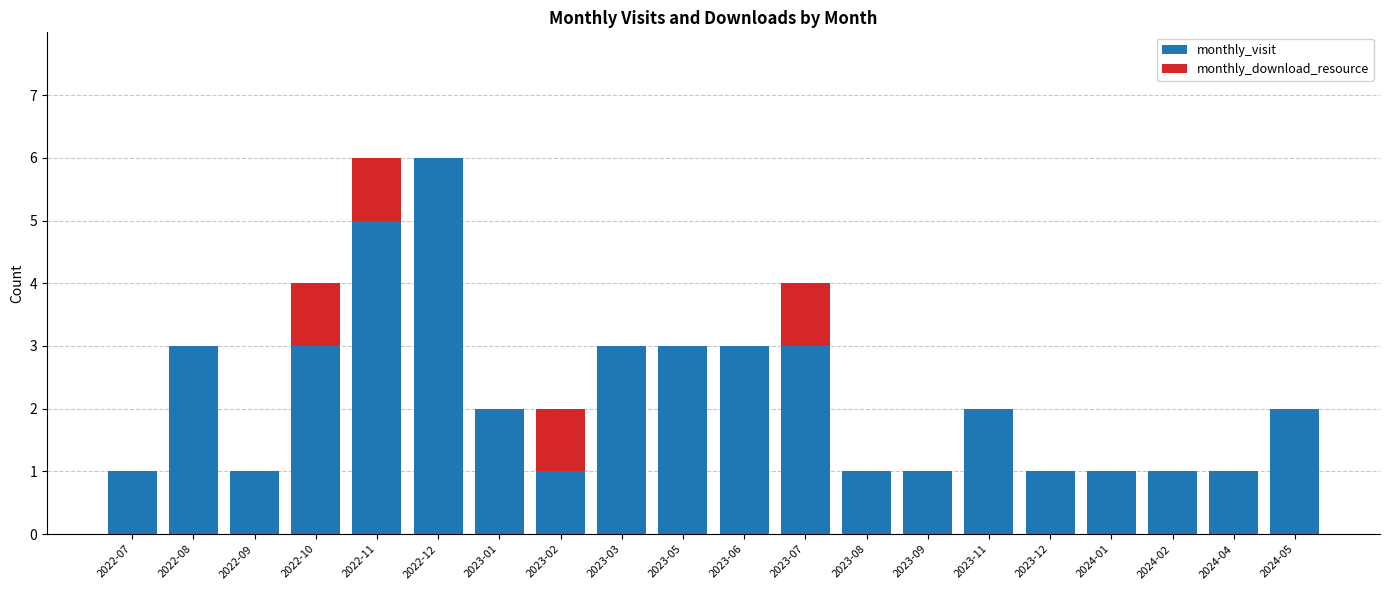

Is it true that monthly_visit equals 1 at 2023-12?

True